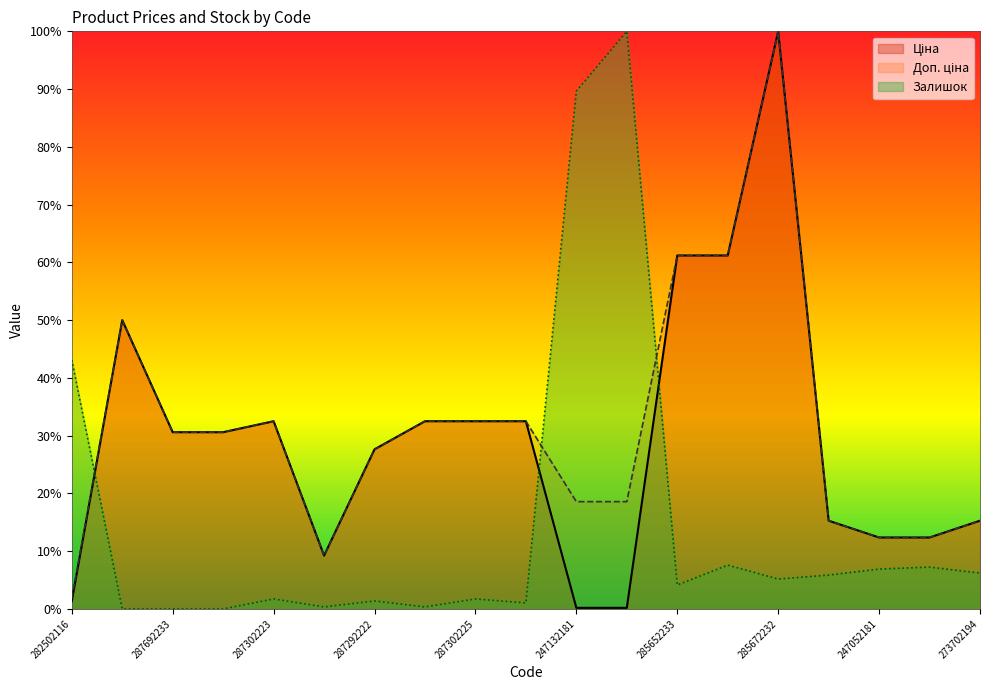

True or false: Ціна has more than 1 interior local peaks.

True